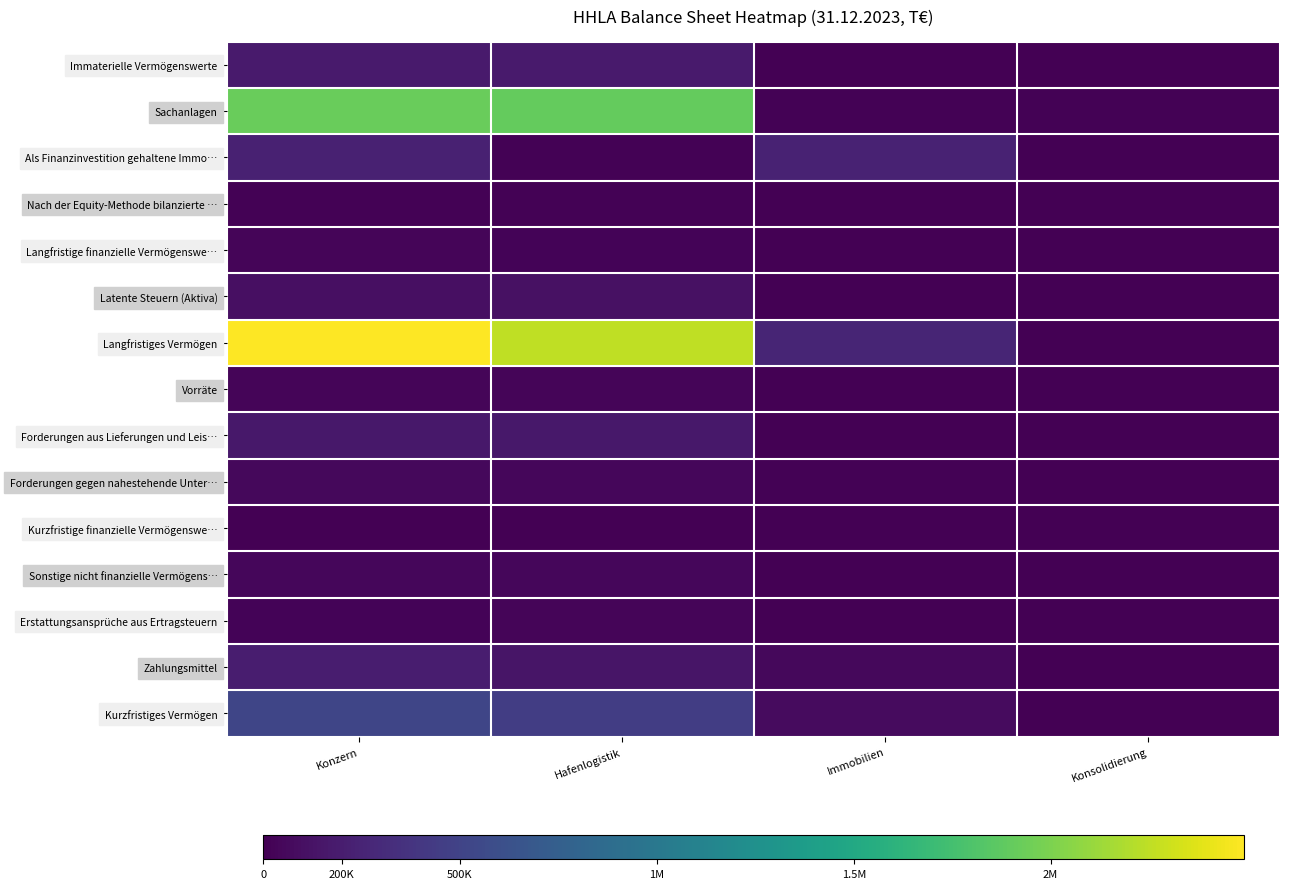

Count the number of data series in this chart.

15